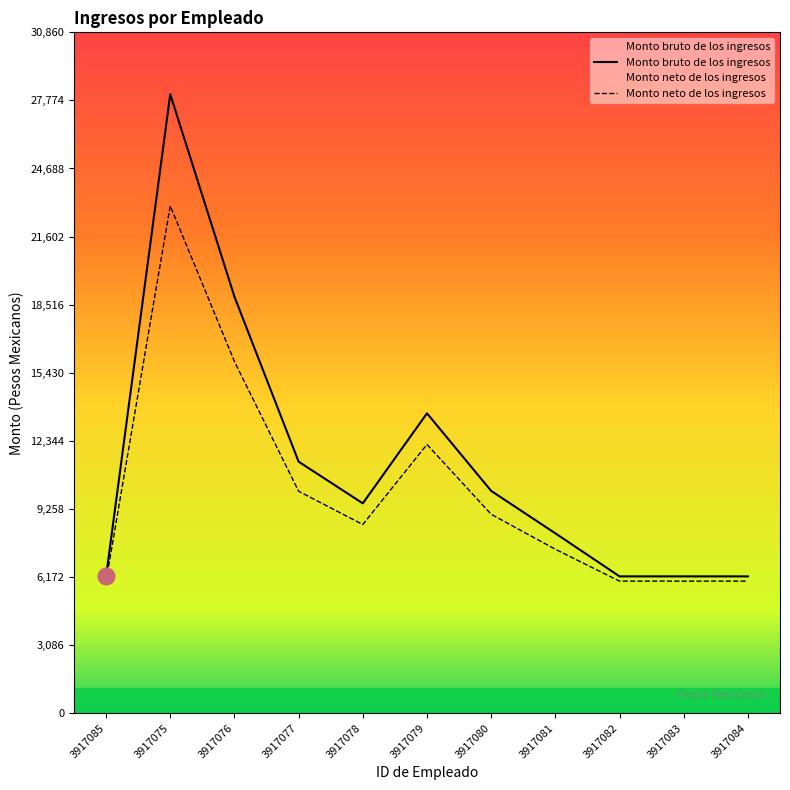

True or false: Monto neto de los ingresos has a value of 5983.8 at 3917082.

True